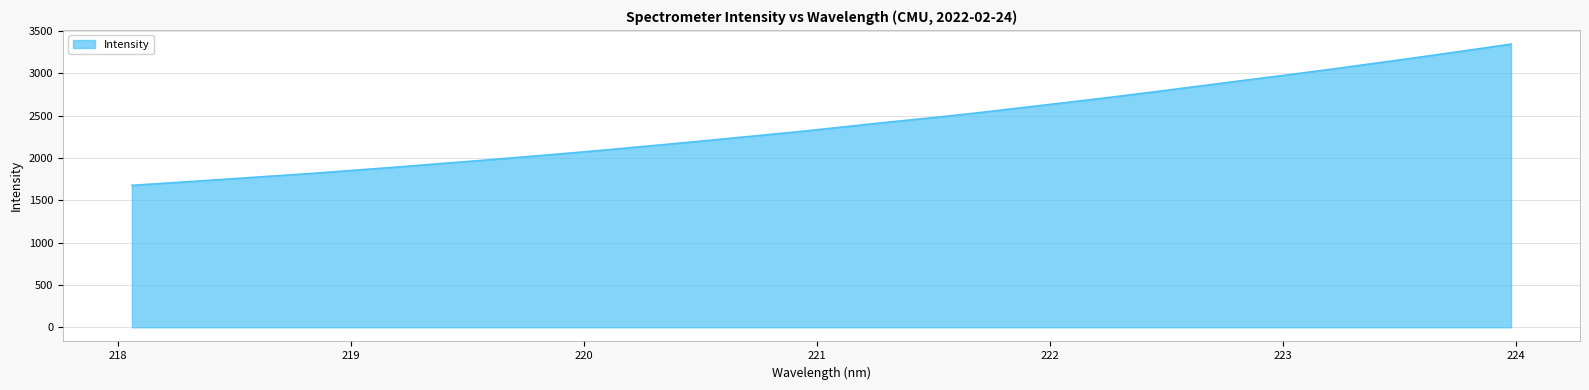

What is the greatest value displayed?

3345.2